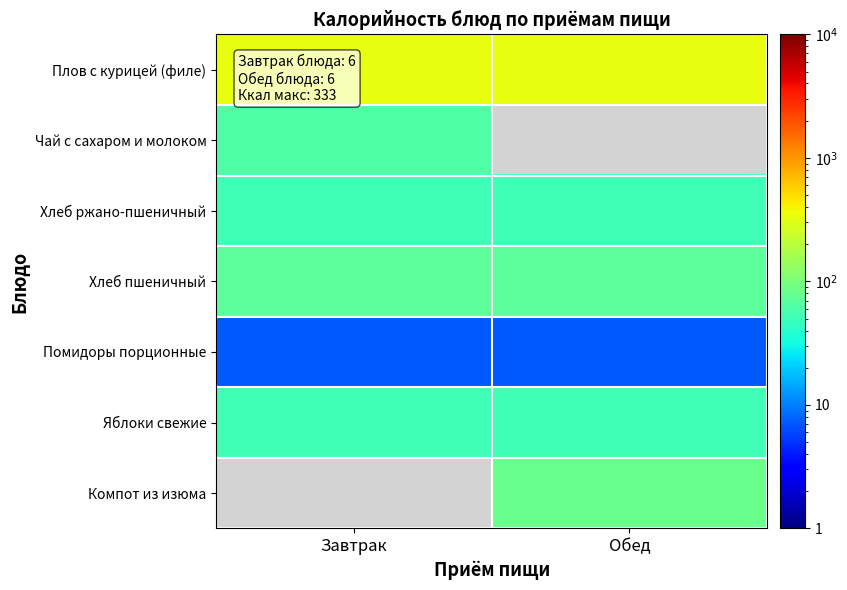

At Обед, list the series in order from largest to smallest.

Плов с курицей (филе), Чай с сахаром и молоком, Компот из изюма, Хлеб пшеничный, Хлеб ржано-пшеничный, Яблоки свежие, Помидоры порционные